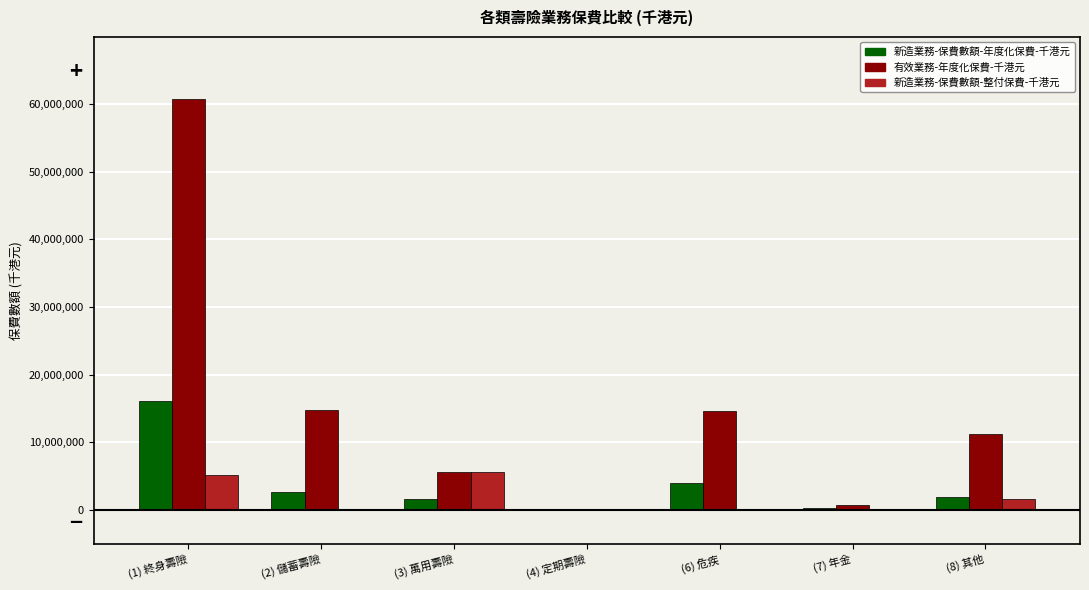

Is it true that 有效業務-年度化保費-千港元 equals 761850 at (7) 年金?

True